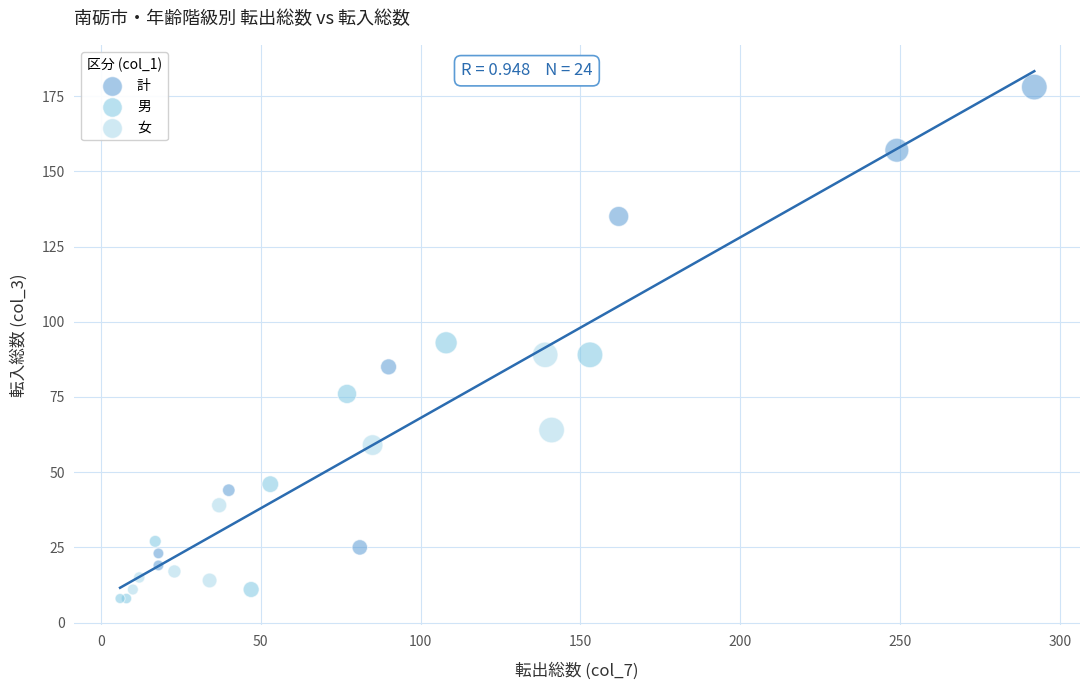

Which series has the widest spread of Y values?

計